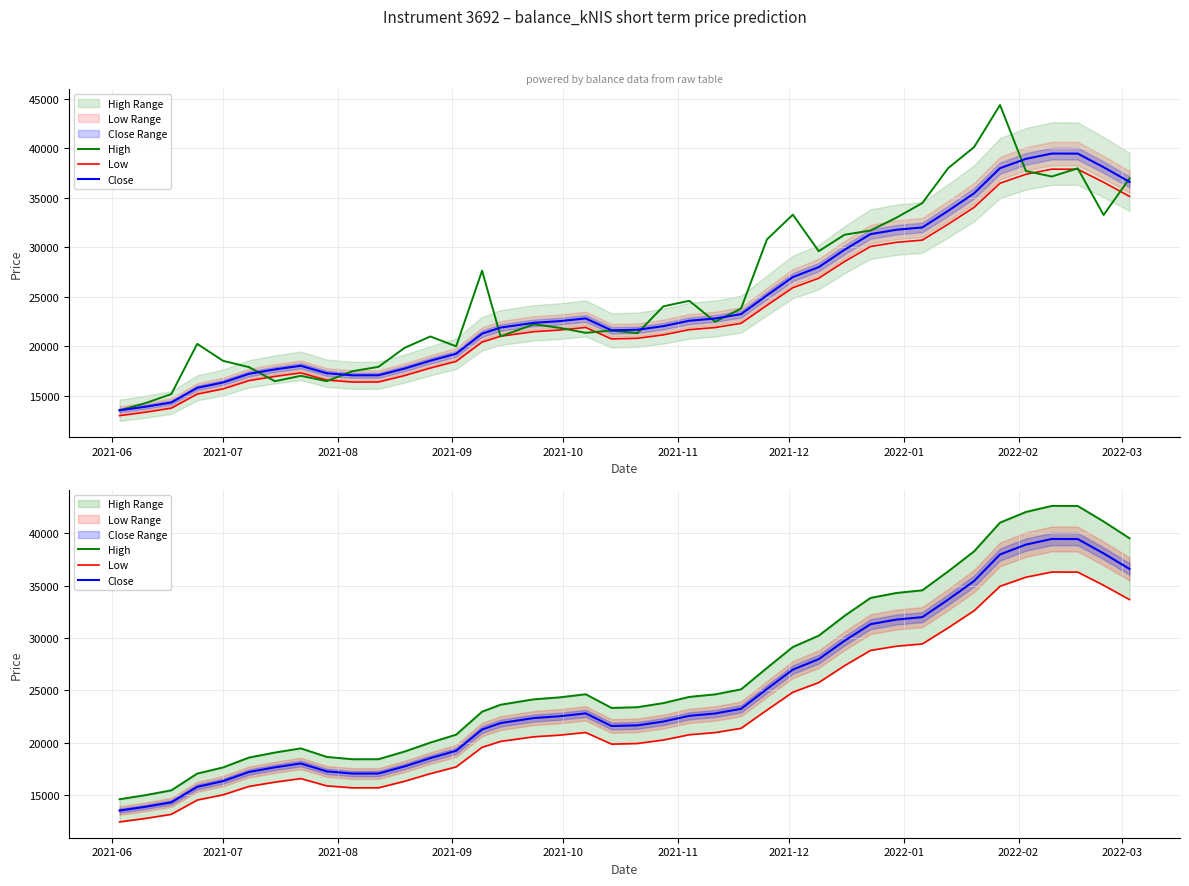

Rank the series at 2021-12 from highest to lowest value.

High, Close, Low